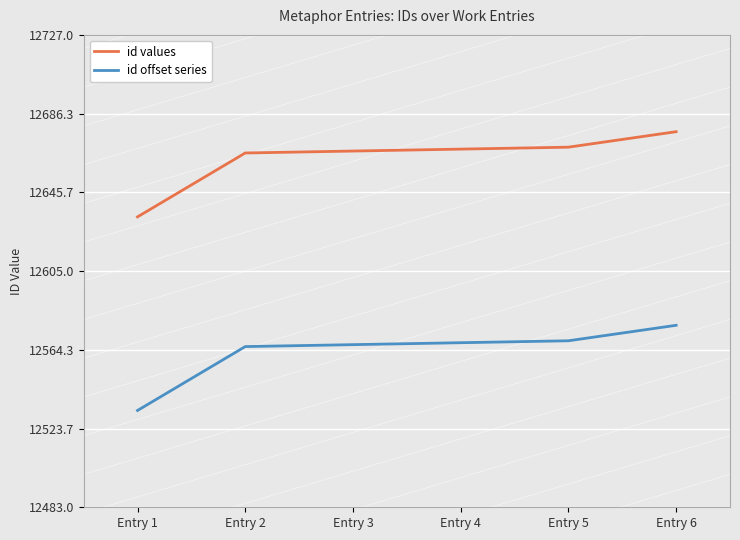

What is the value of the id offset series point at the 5th from the left?

12569